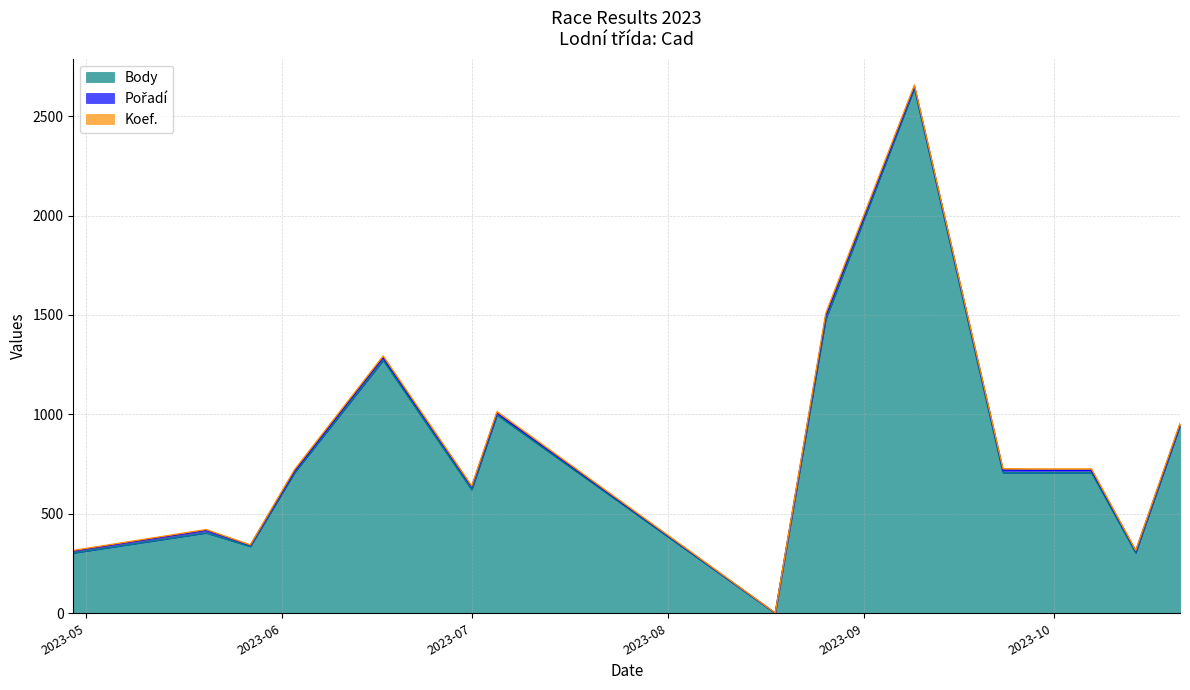

Reading right to left, extract all data points from this chart.

Body: 942	303	707	707	707	2640	1479	0	997	621	1272	707	336	404	303
Pořadí: 6	10	12	12	13	9	19	1	10	15	14	9	6	13	10
Koef.: 7	3	7	7	7	7	12	1	7	4	8	7	2	4	3